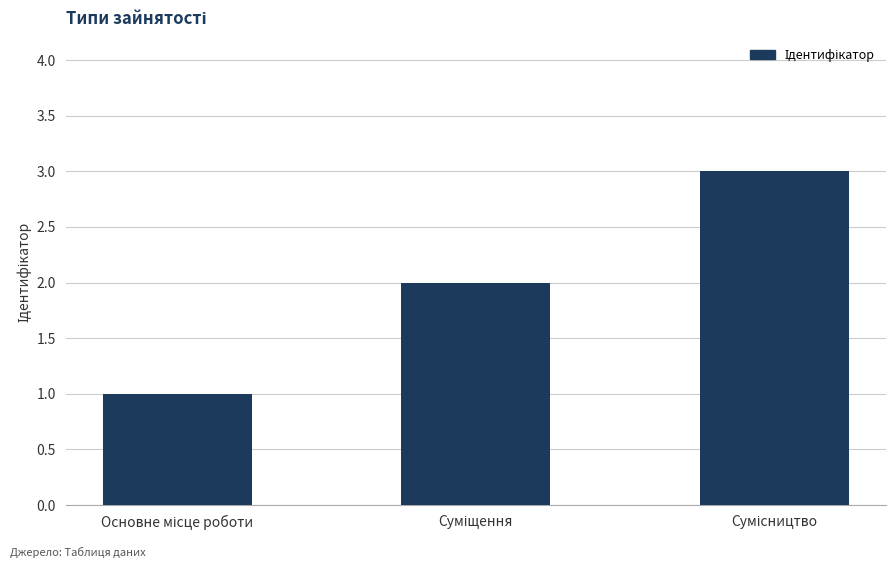

What is the sum of all values?

6